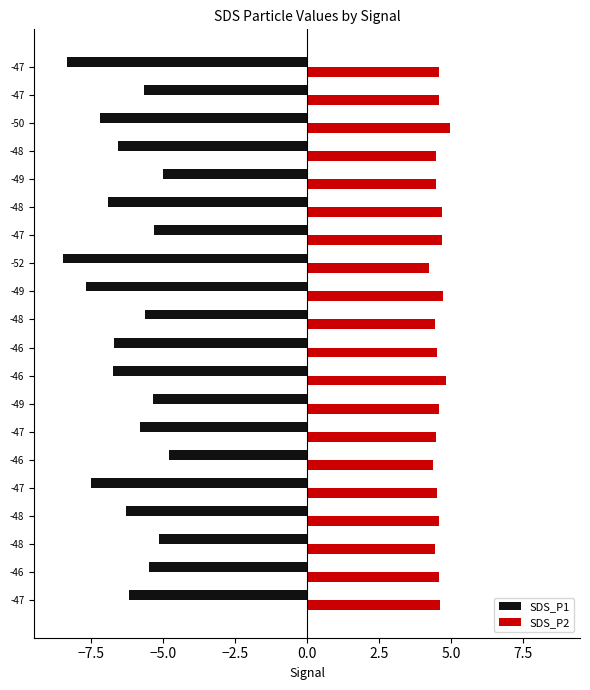

How many data points does each series have?

20